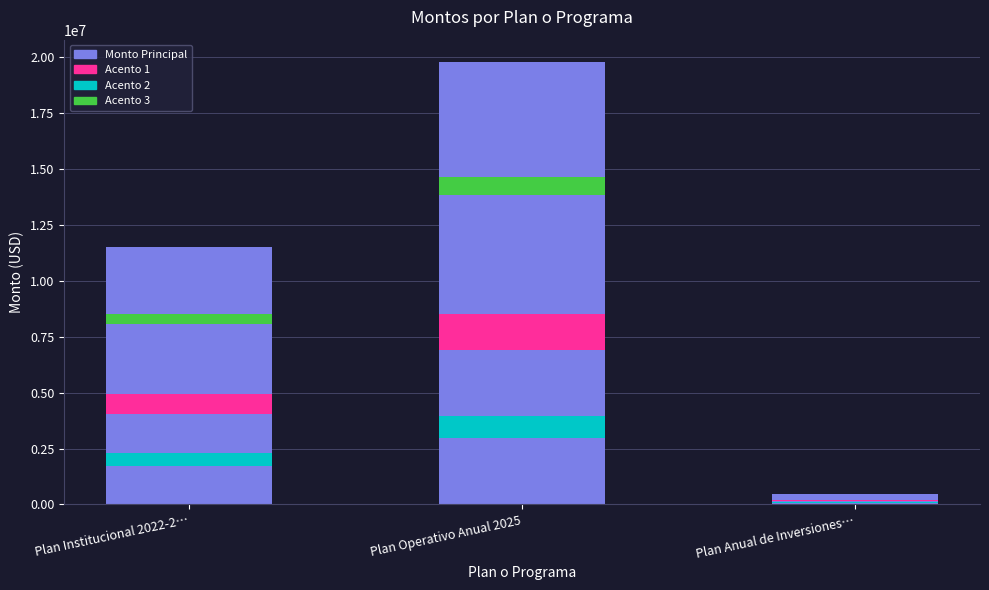

What is the change in value from Plan Operativo Anual 2025 to Plan Anual de Inversiones…?

-19299335.7